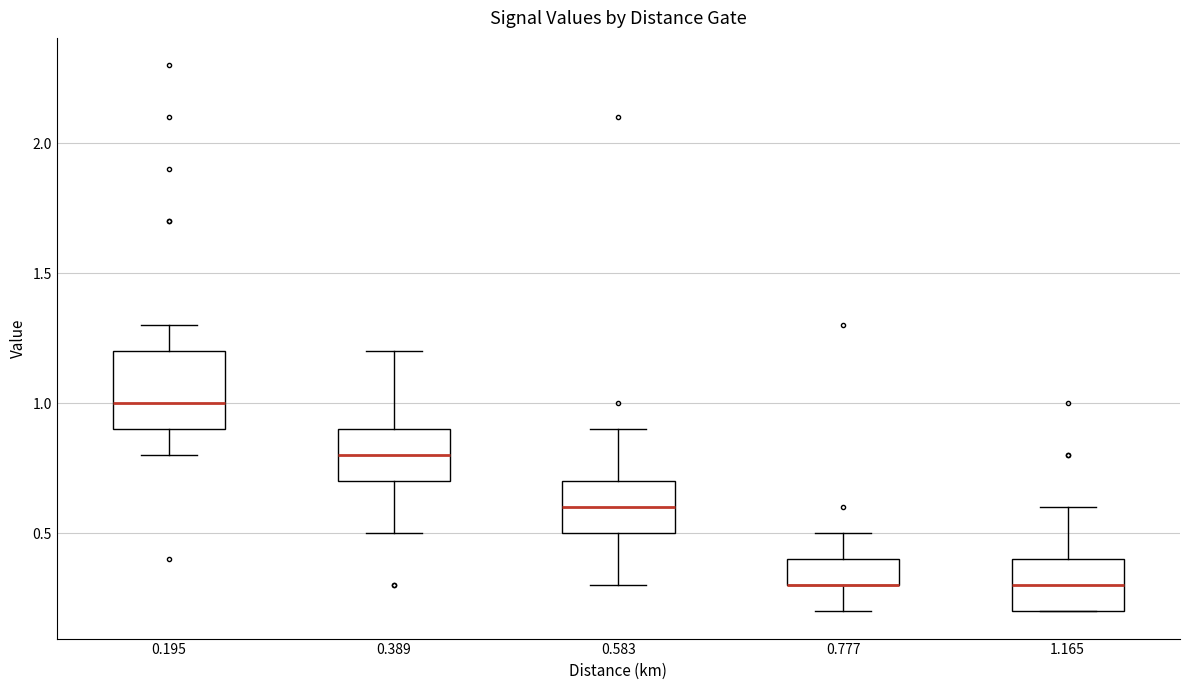

Reading left to right, transcribe this box plot: for each box, give where its median line is, the range the box spans, and where its two whiskers end, as read against the y-axis. The values are not printed on the chart, so give them approximately, as read against the axis.

0.195: median 1.0, box 0.9 to 1.2, whiskers 0.8 to 1.3
0.389: median 0.8, box 0.7 to 0.9, whiskers 0.5 to 1.2
0.583: median 0.6, box 0.5 to 0.7, whiskers 0.3 to 0.9
0.777: median 0.3 (drawn on the box's lower edge), box 0.3 to 0.4, whiskers 0.2 to 0.5
1.165: median 0.3, box 0.2 to 0.4, whiskers 0.2 to 0.6